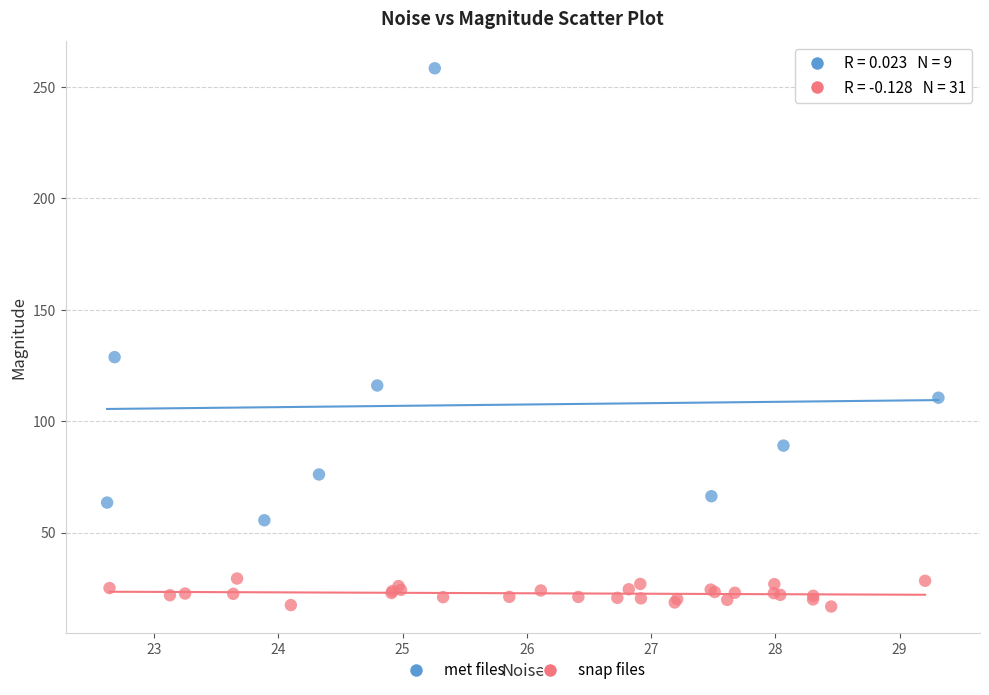

Which series contains the lowest Y value?

snap files